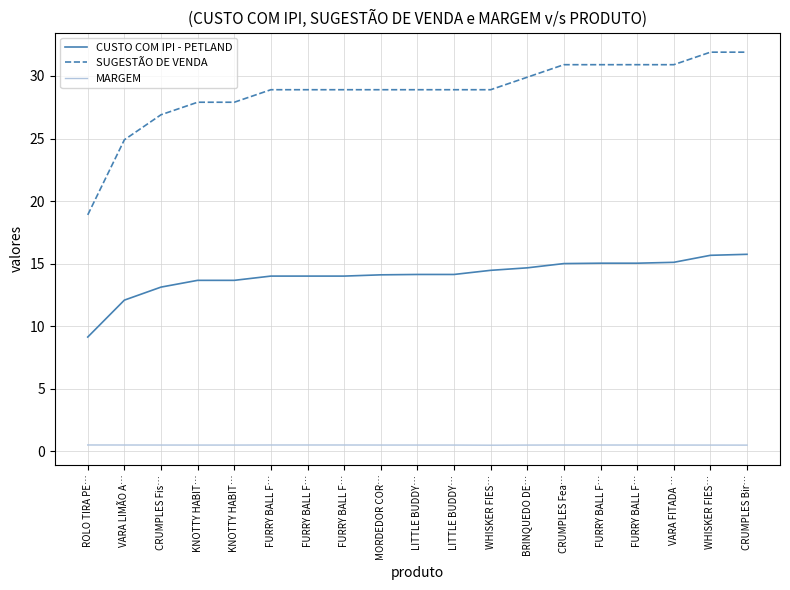

Reading right to left, extract all data points from this chart.

CUSTO COM IPI - PETLAND: CRUMPLES Bir…=15.8	WHISKER FIES…=15.7	VARA FITADA …=15.1	FURRY BALL F…=15.0	FURRY BALL F…=15.0	CRUMPLES Fea…=15.0	BRINQUEDO DE…=14.7	WHISKER FIES…=14.5	LITTLE BUDDY…=14.1	LITTLE BUDDY…=14.1	MORDEDOR COR…=14.1	FURRY BALL F…=14.0	FURRY BALL F…=14.0	FURRY BALL F…=14.0	KNOTTY HABIT…=13.7	KNOTTY HABIT…=13.7	CRUMPLES Fis…=13.1	VARA LIMÃO A…=12.1	ROLO TIRA PE…=9.1
SUGESTÃO DE VENDA: CRUMPLES Bir…=31.9	WHISKER FIES…=31.9	VARA FITADA …=30.9	FURRY BALL F…=30.9	FURRY BALL F…=30.9	CRUMPLES Fea…=30.9	BRINQUEDO DE…=29.9	WHISKER FIES…=28.9	LITTLE BUDDY…=28.9	LITTLE BUDDY…=28.9	MORDEDOR COR…=28.9	FURRY BALL F…=28.9	FURRY BALL F…=28.9	FURRY BALL F…=28.9	KNOTTY HABIT…=27.9	KNOTTY HABIT…=27.9	CRUMPLES Fis…=26.9	VARA LIMÃO A…=24.9	ROLO TIRA PE…=18.9
MARGEM: CRUMPLES Bir…=0.5	WHISKER FIES…=0.5	VARA FITADA …=0.5	FURRY BALL F…=0.5	FURRY BALL F…=0.5	CRUMPLES Fea…=0.5	BRINQUEDO DE…=0.5	WHISKER FIES…=0.5	LITTLE BUDDY…=0.5	LITTLE BUDDY…=0.5	MORDEDOR COR…=0.5	FURRY BALL F…=0.5	FURRY BALL F…=0.5	FURRY BALL F…=0.5	KNOTTY HABIT…=0.5	KNOTTY HABIT…=0.5	CRUMPLES Fis…=0.5	VARA LIMÃO A…=0.5	ROLO TIRA PE…=0.5